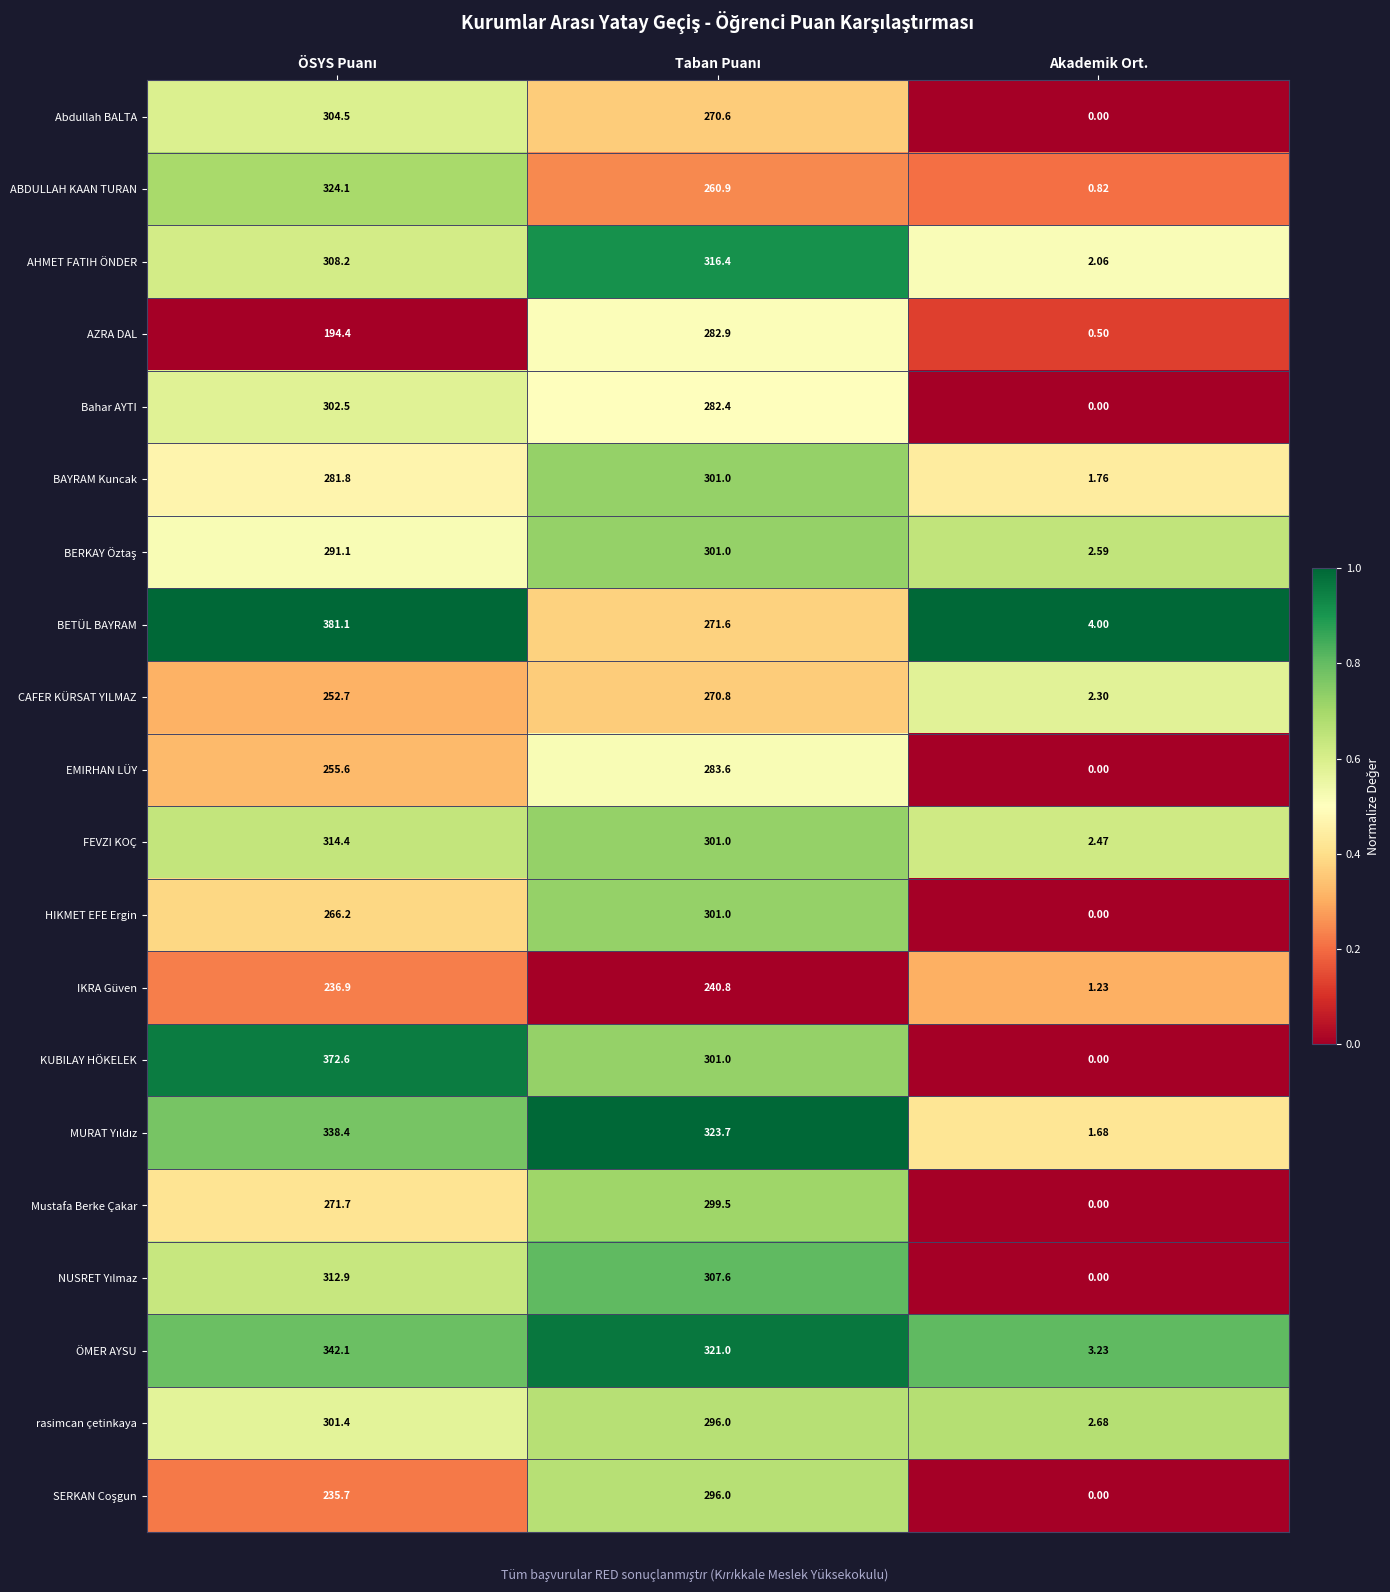

Which series has the widest spread of values?

BETÜL BAYRAM